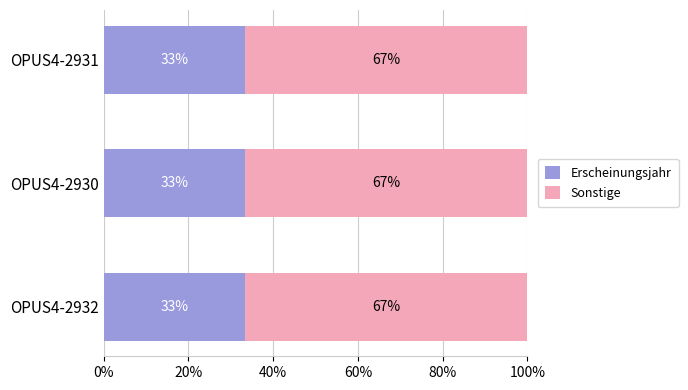

What are all the series names shown in the legend?

Erscheinungsjahr, Sonstige